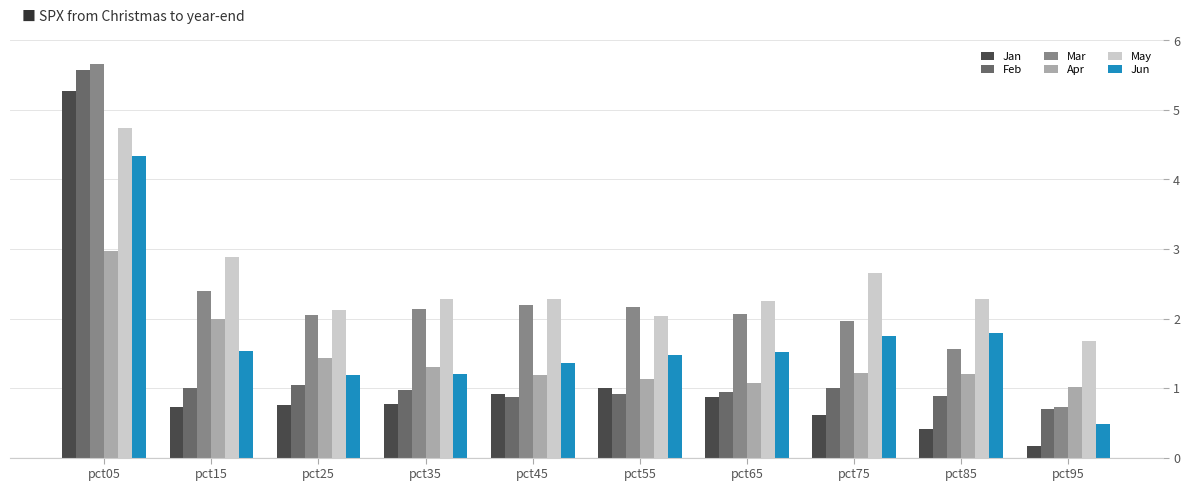

At pct35, list the series in order from largest to smallest.

May, Mar, Apr, Jun, Feb, Jan